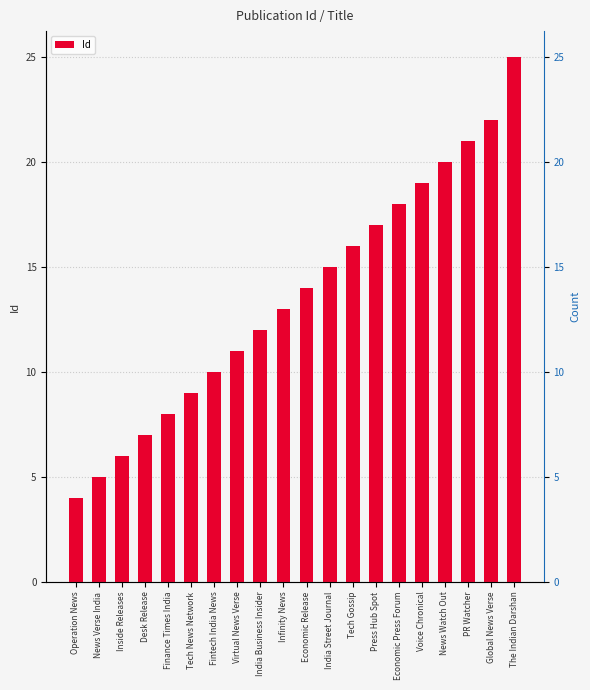

What is the change in value from Desk Release to Press Hub Spot?

+10